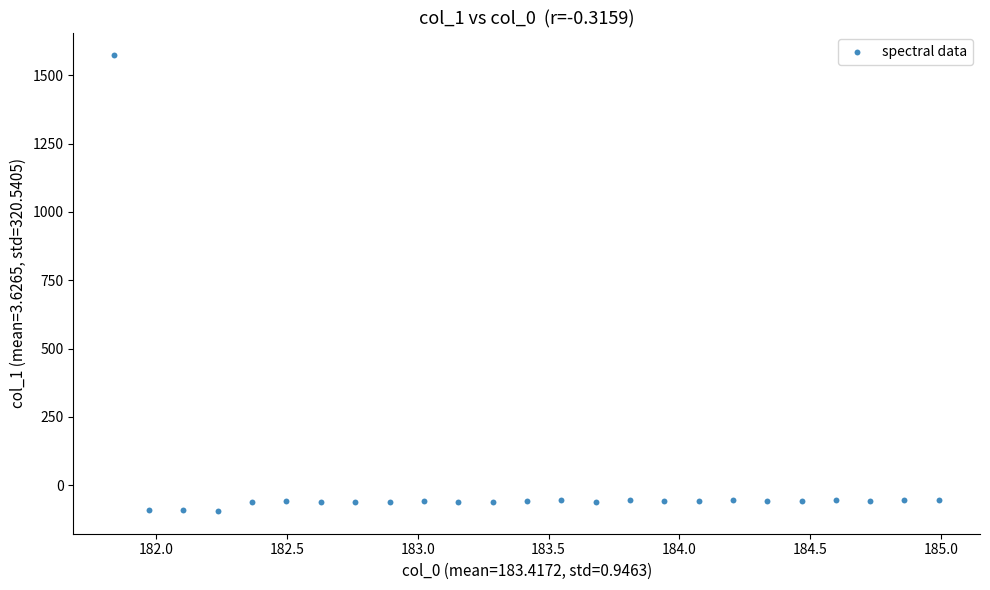

What is the range of Y values (max minus min)?

1667.0